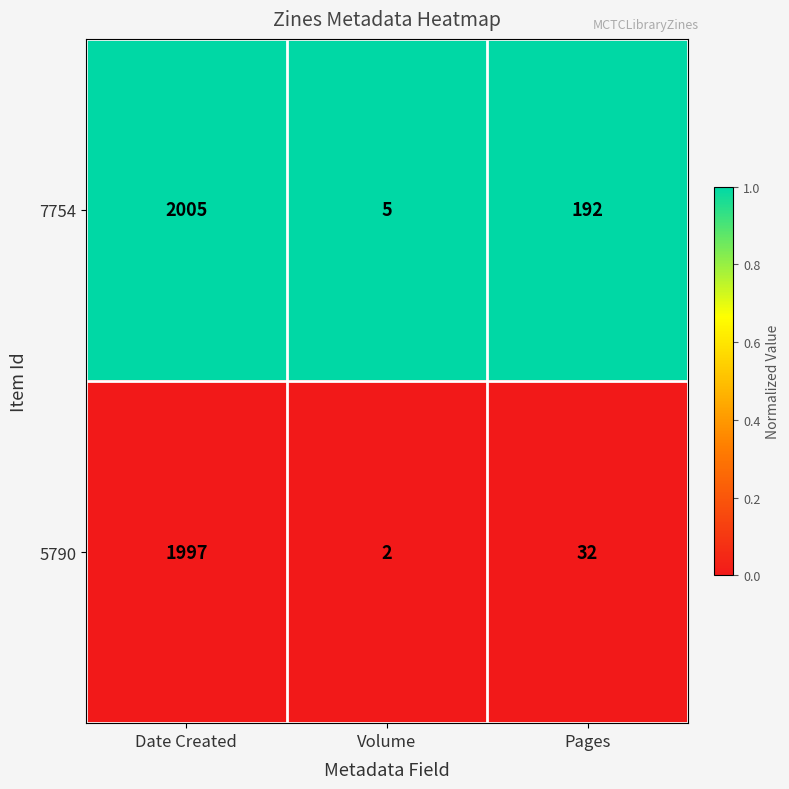

Reading left to right, transcribe all the data shown in this chart.

7754: Date Created=2005	Volume=5	Pages=192
5790: Date Created=1997	Volume=2	Pages=32